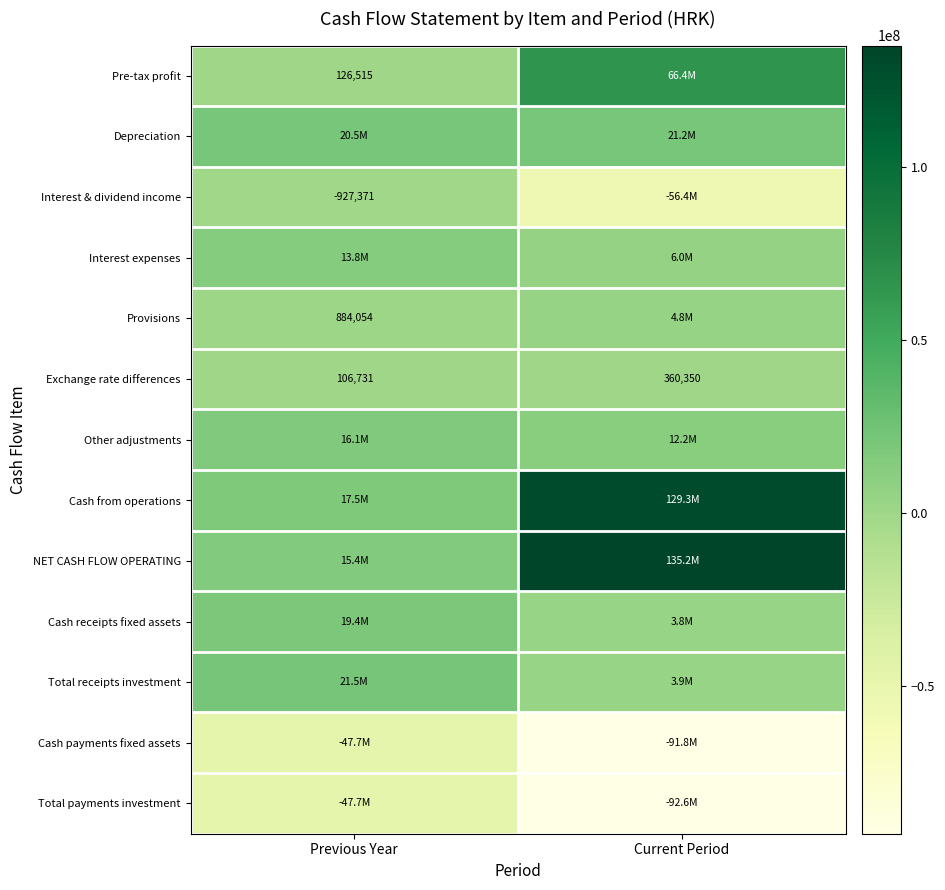

True or false: Exchange rate differences has a value of 131573 at Current Period.

False